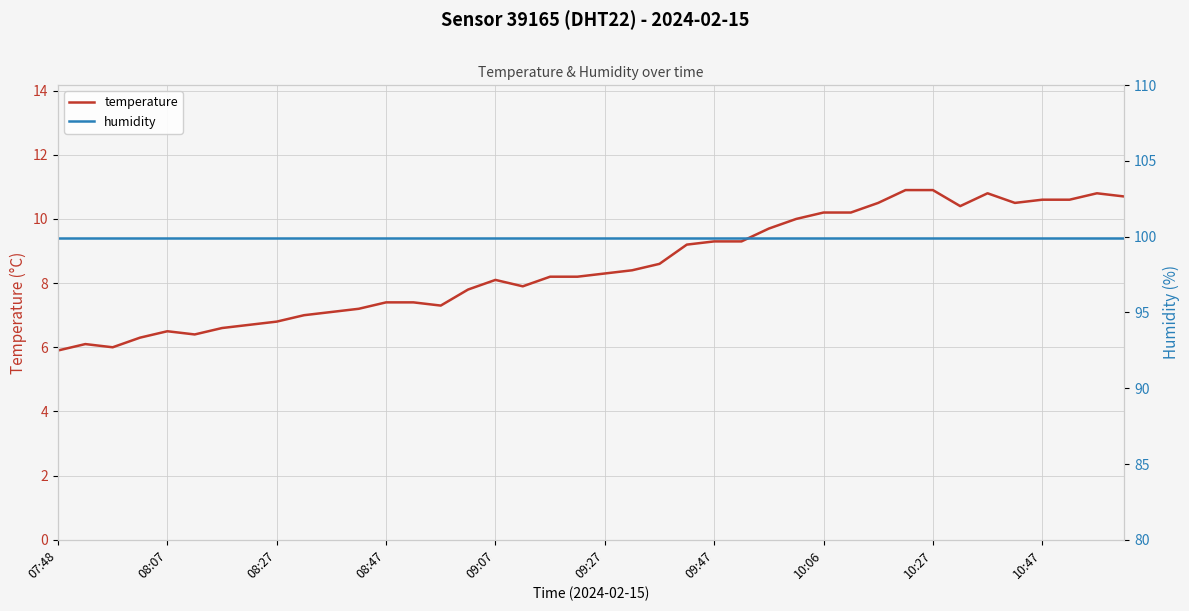

Is it true that temperature equals 5.9 at 07:48?

True